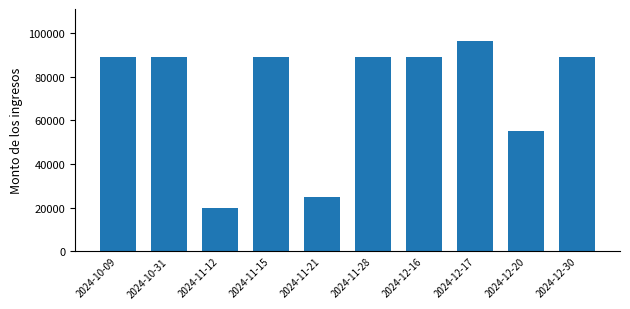

What is the sum of the values at 2024-12-16 and 2024-12-30?

178248.0